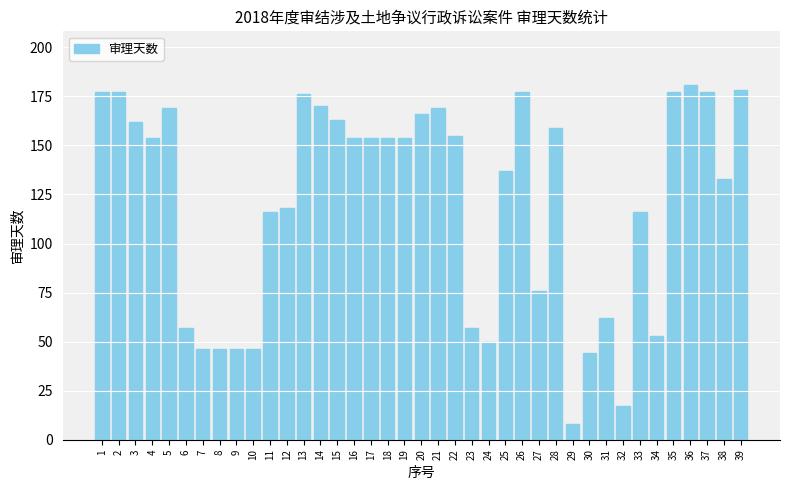

Reading left to right, extract all data points from this chart.

177	177	162	154	169	57	46	46	46	46	116	118	176	170	163	154	154	154	154	166	169	155	57	50	137	177	76	159	8	44	62	17	116	53	177	181	177	133	178